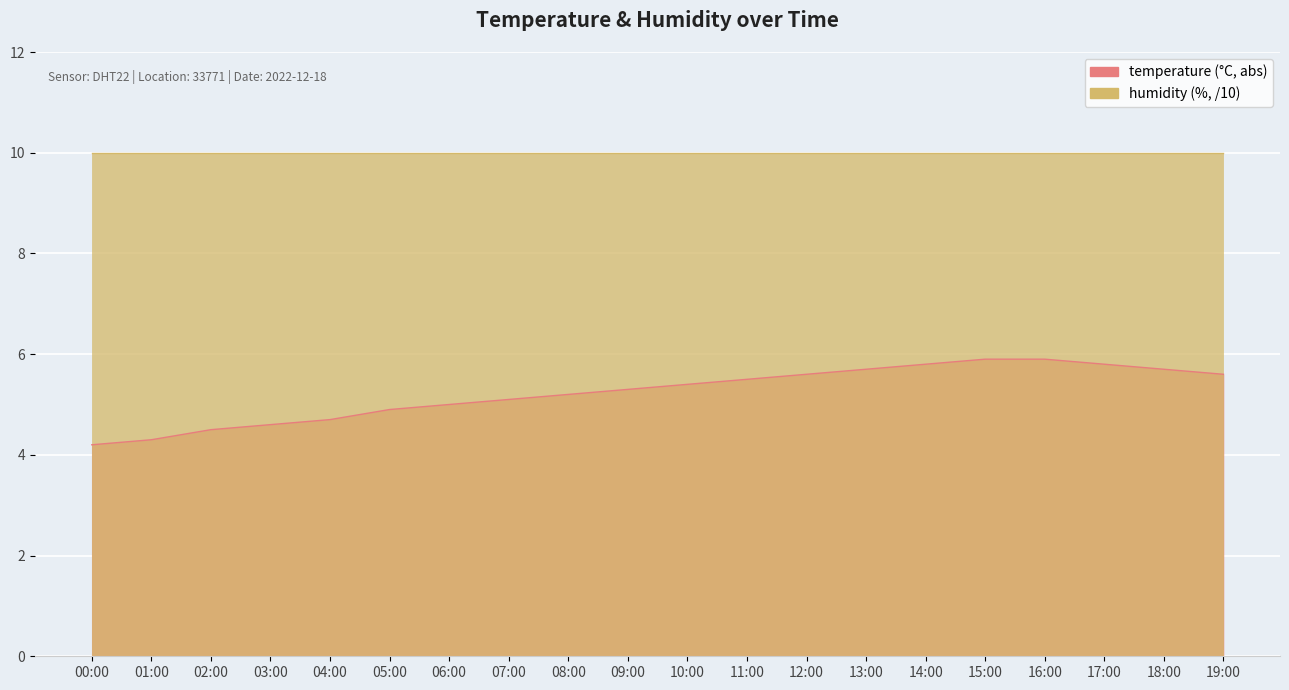

Approximately how many times larger is the value at 15:00 compared to 14:00?

1.0